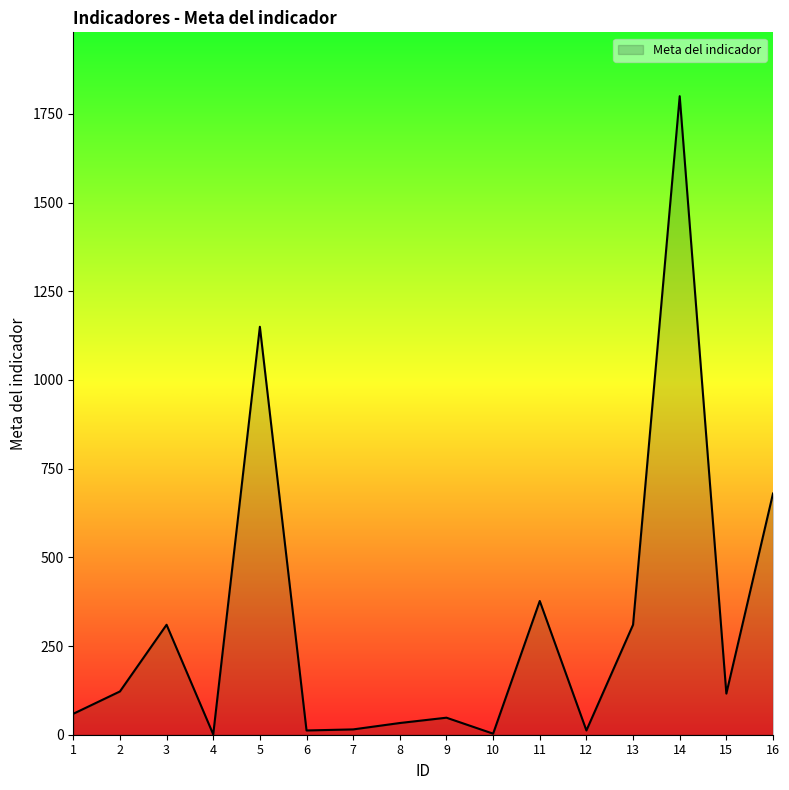

What is the difference between the maximum and minimum values?

1799